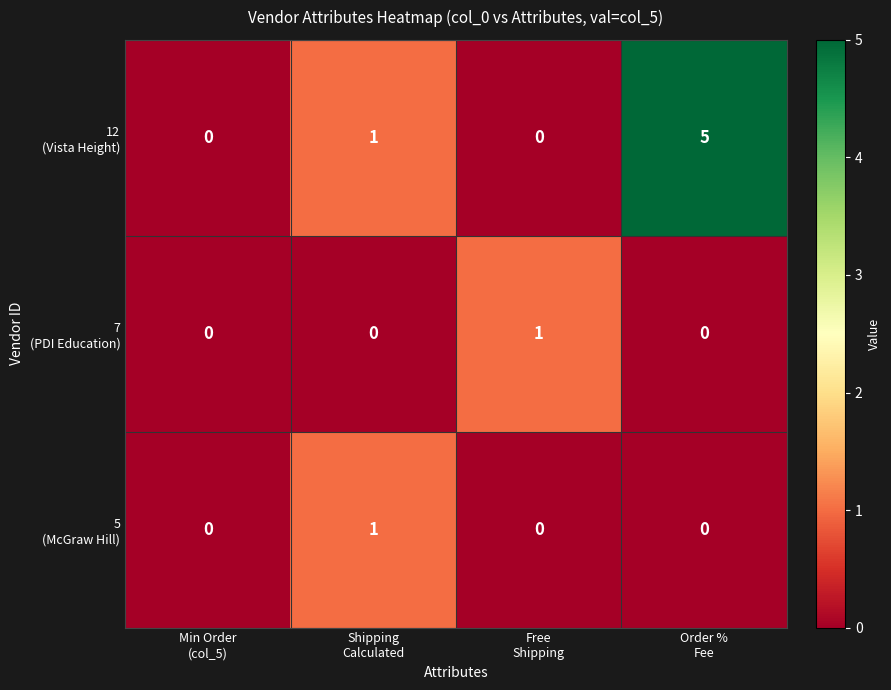

What is the greatest value displayed?

5